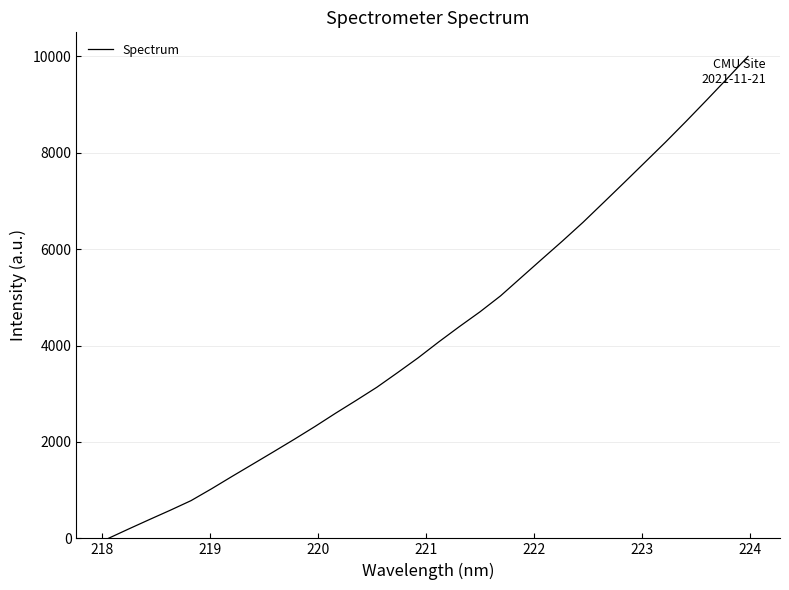

What is the difference between the maximum and minimum values?

10000.0